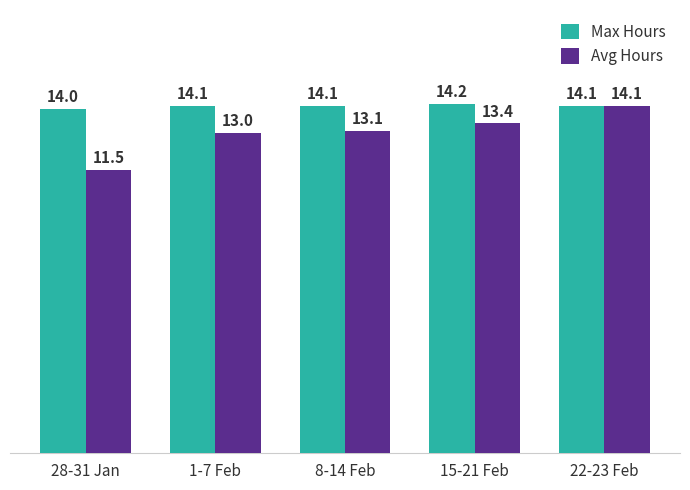

How many Max Hours values are between 14 and 15?

5